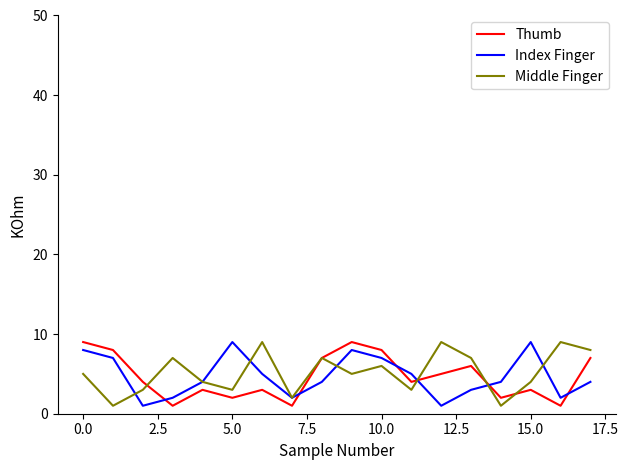

What is the maximum value for Index Finger?

9